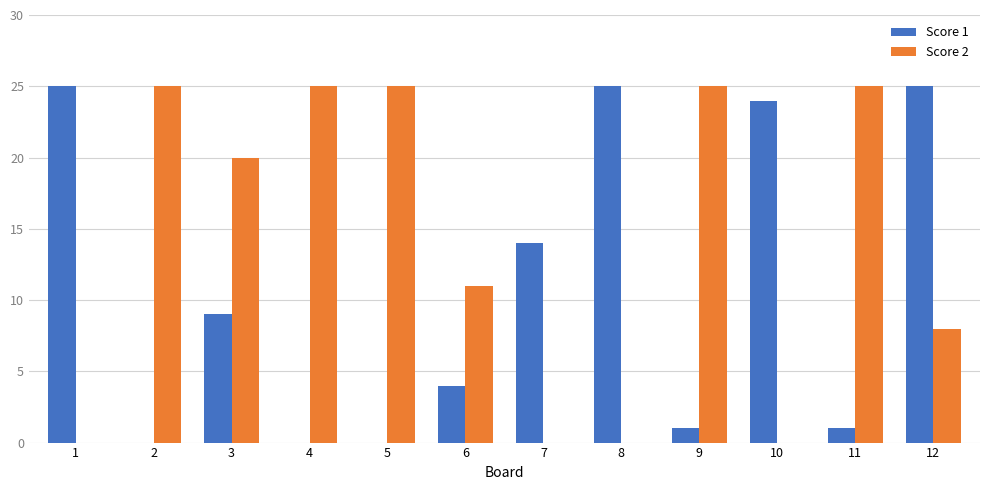

Is the value of Score 1 at 11 greater than the value of Score 2 at 3?

No